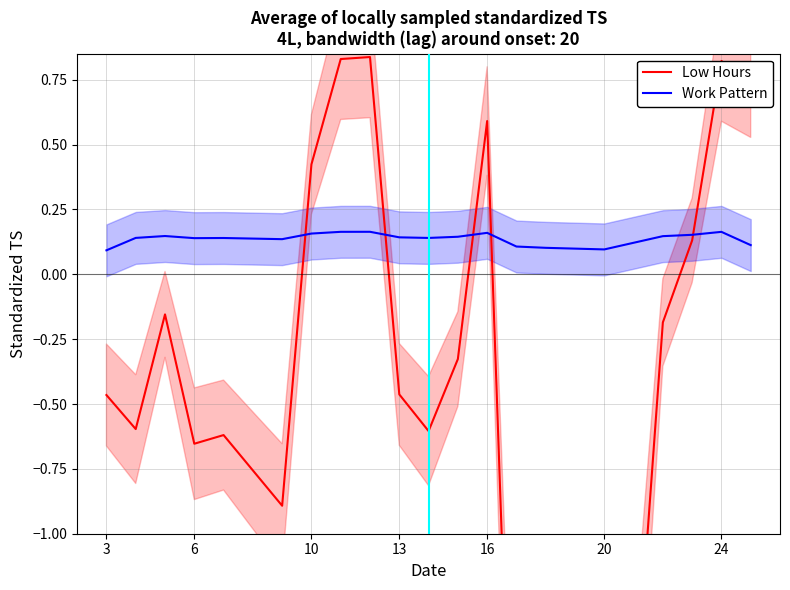

Rank the series by their average value, from highest to lowest.

Work Pattern, Low Hours